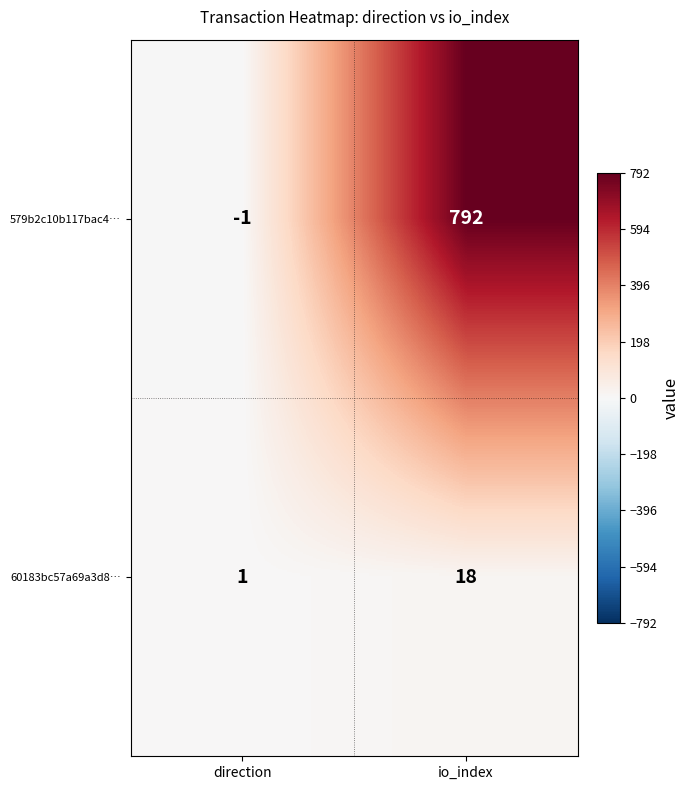

What is the sum of all 60183bc57a69a3d8… values?

19